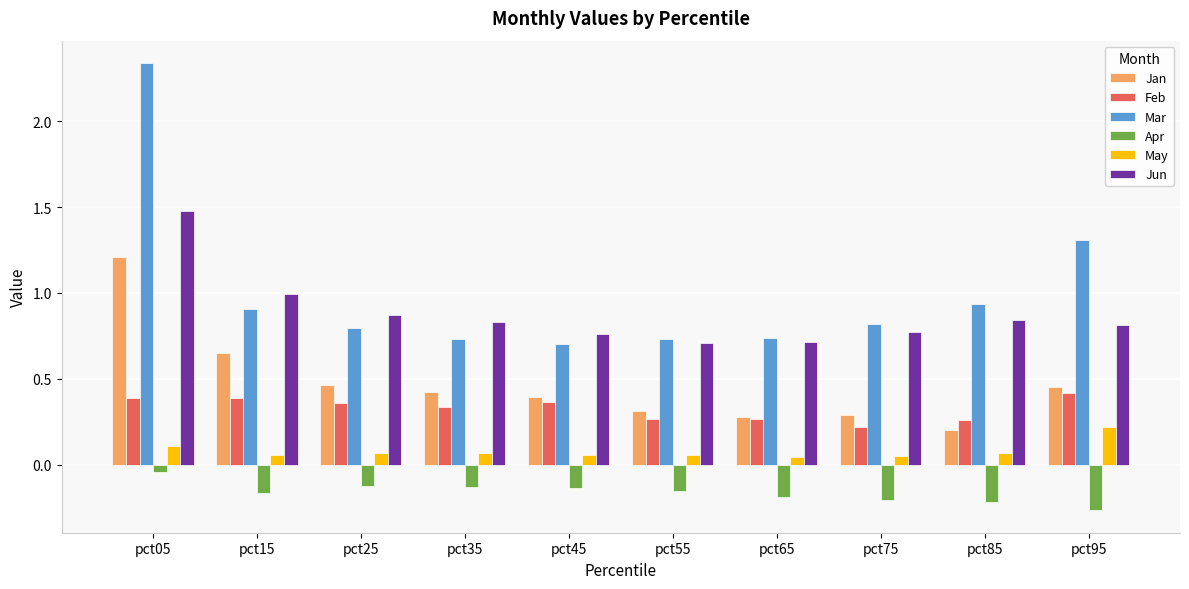

At which label does Apr reach its peak?

pct05